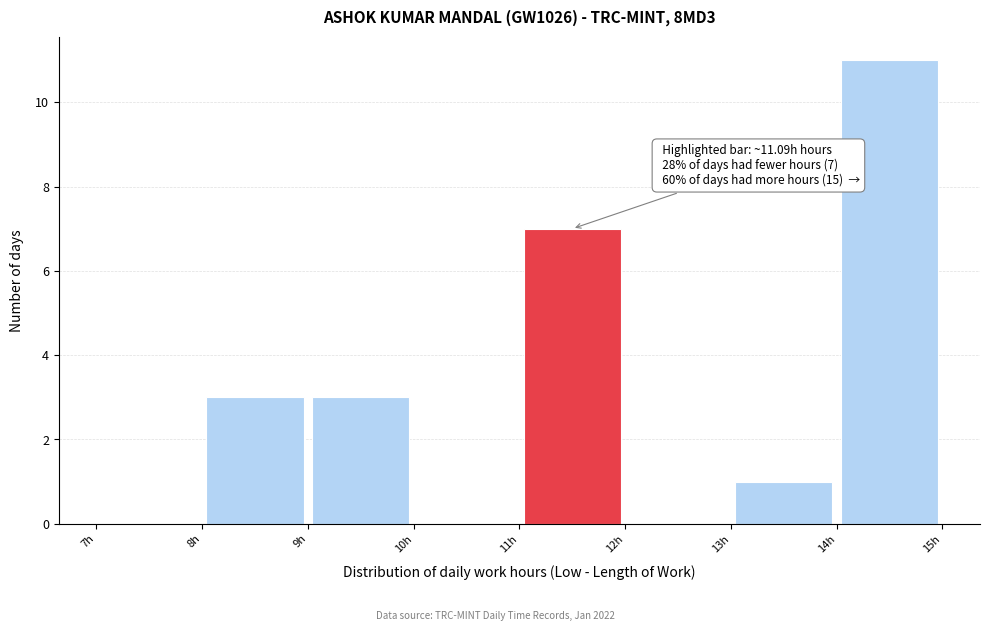

Which range on the x-axis has the tallest bar?

14 to 15